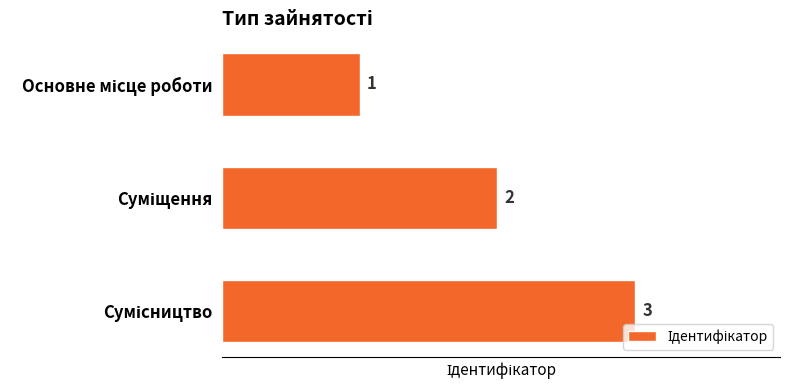

What is the average value?

2